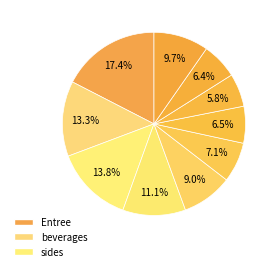

Count the number of slices in the pie.

10